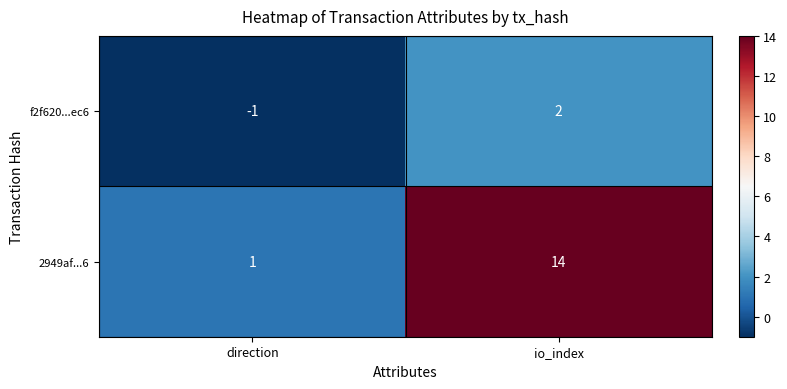

Is it true that 2949af...6 equals 14 at io_index?

True